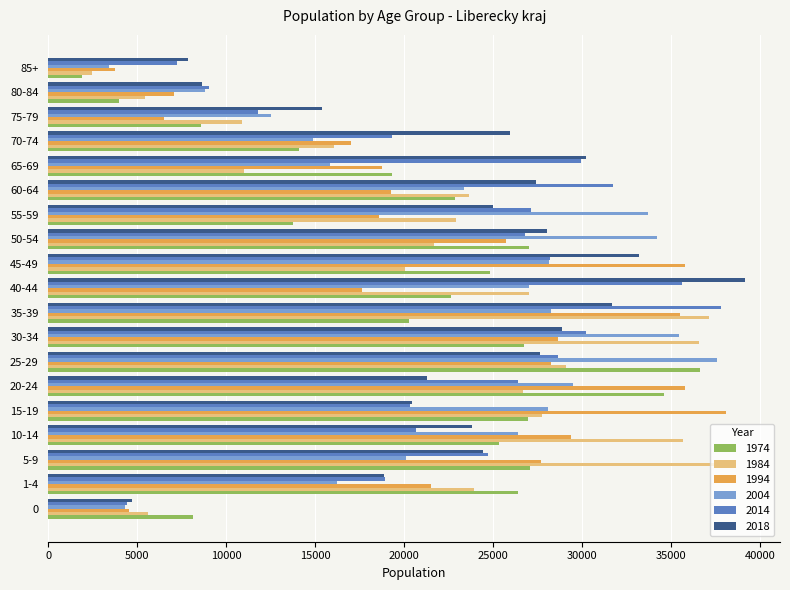

Which category has the highest value across all series?

40-44